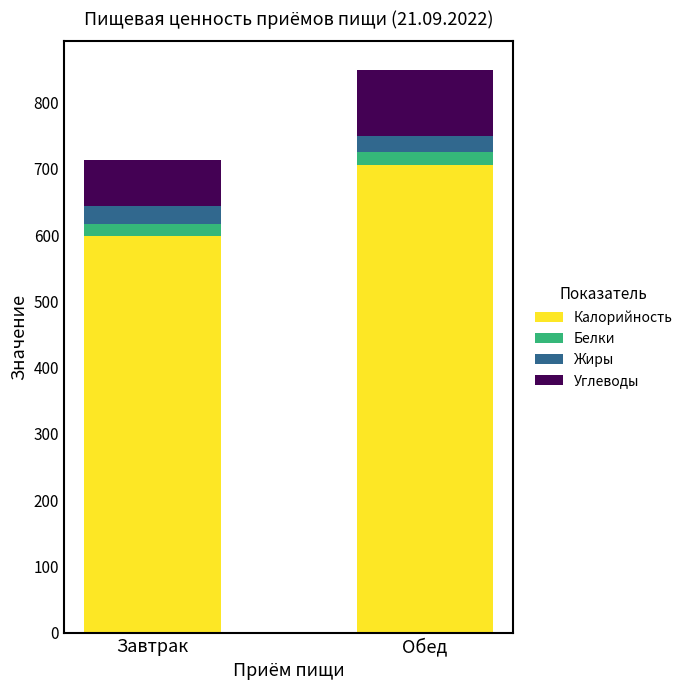

What is the average value of the Калорийность series?

652.2